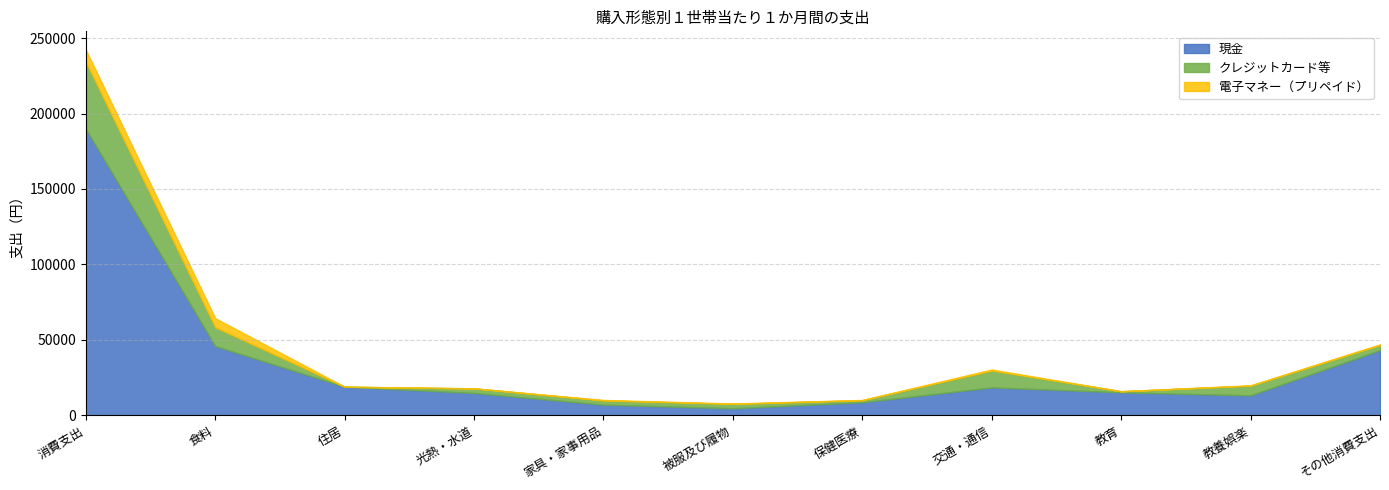

What value does the 電子マネー（プリペイド） series have at 被服及び履物?

238